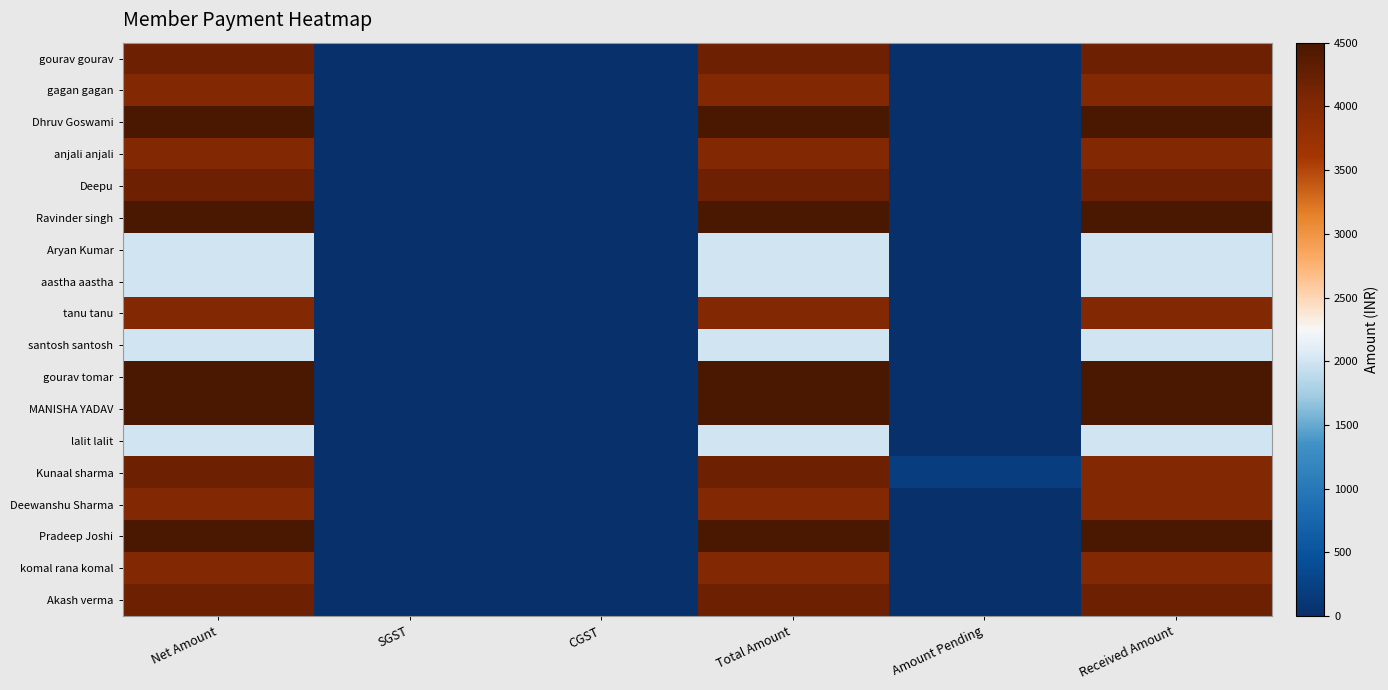

Reading left to right, what are all the values shown in this chart?

gourav gourav: Net Amount=4200	SGST=0	CGST=0	Total Amount=4200	Amount Pending=0	Received Amount=4200
gagan gagan: Net Amount=4000	SGST=0	CGST=0	Total Amount=4000	Amount Pending=0	Received Amount=4000
Dhruv Goswami: Net Amount=4500	SGST=0	CGST=0	Total Amount=4500	Amount Pending=0	Received Amount=4500
anjali anjali: Net Amount=4000	SGST=0	CGST=0	Total Amount=4000	Amount Pending=0	Received Amount=4000
Deepu: Net Amount=4200	SGST=0	CGST=0	Total Amount=4200	Amount Pending=0	Received Amount=4200
Ravinder singh: Net Amount=4500	SGST=0	CGST=0	Total Amount=4500	Amount Pending=0	Received Amount=4500
Aryan Kumar: Net Amount=2000	SGST=0	CGST=0	Total Amount=2000	Amount Pending=0	Received Amount=2000
aastha aastha: Net Amount=2000	SGST=0	CGST=0	Total Amount=2000	Amount Pending=0	Received Amount=2000
tanu tanu: Net Amount=4000	SGST=0	CGST=0	Total Amount=4000	Amount Pending=0	Received Amount=4000
santosh santosh: Net Amount=2000	SGST=0	CGST=0	Total Amount=2000	Amount Pending=0	Received Amount=2000
gourav tomar: Net Amount=4500	SGST=0	CGST=0	Total Amount=4500	Amount Pending=0	Received Amount=4500
MANISHA YADAV: Net Amount=4500	SGST=0	CGST=0	Total Amount=4500	Amount Pending=0	Received Amount=4500
lalit lalit: Net Amount=2000	SGST=0	CGST=0	Total Amount=2000	Amount Pending=0	Received Amount=2000
Kunaal sharma: Net Amount=4200	SGST=0	CGST=0	Total Amount=4200	Amount Pending=200	Received Amount=4000
Deewanshu Sharma: Net Amount=4000	SGST=0	CGST=0	Total Amount=4000	Amount Pending=0	Received Amount=4000
Pradeep Joshi: Net Amount=4500	SGST=0	CGST=0	Total Amount=4500	Amount Pending=0	Received Amount=4500
komal rana komal: Net Amount=4000	SGST=0	CGST=0	Total Amount=4000	Amount Pending=0	Received Amount=4000
Akash verma: Net Amount=4200	SGST=0	CGST=0	Total Amount=4200	Amount Pending=0	Received Amount=4200